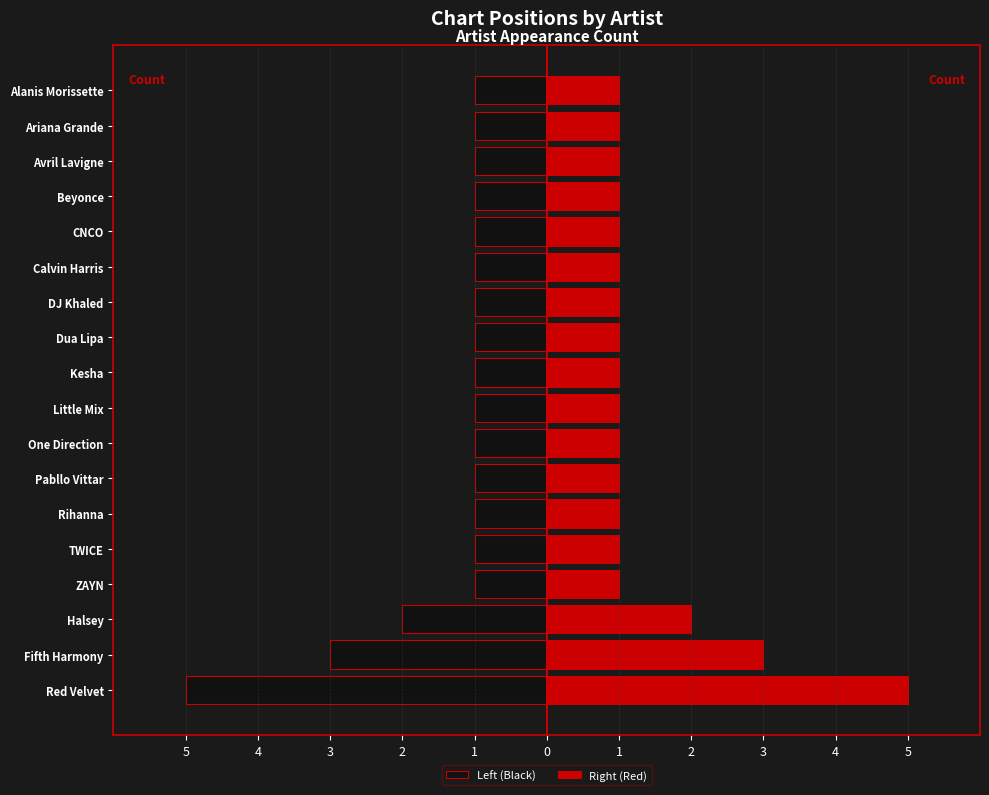

What is the approximate value of Left (Black) at TWICE?

-1